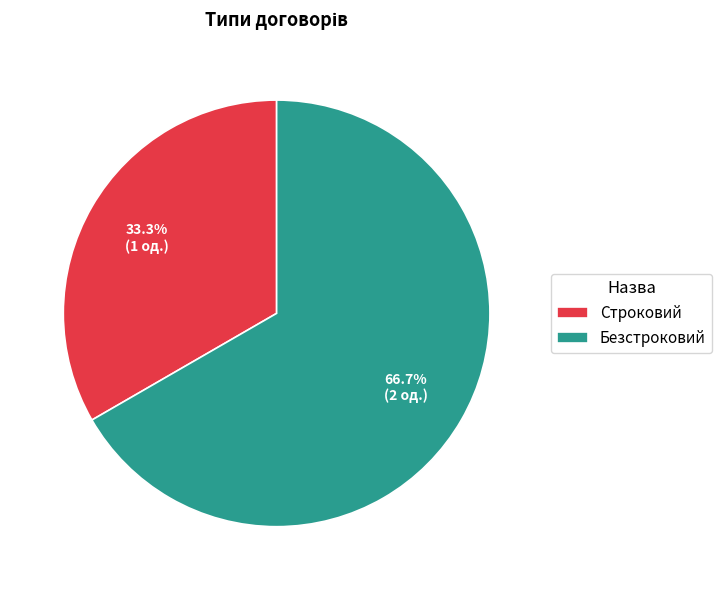

What is the total percentage of Безстроковий and Строковий?

100.0%